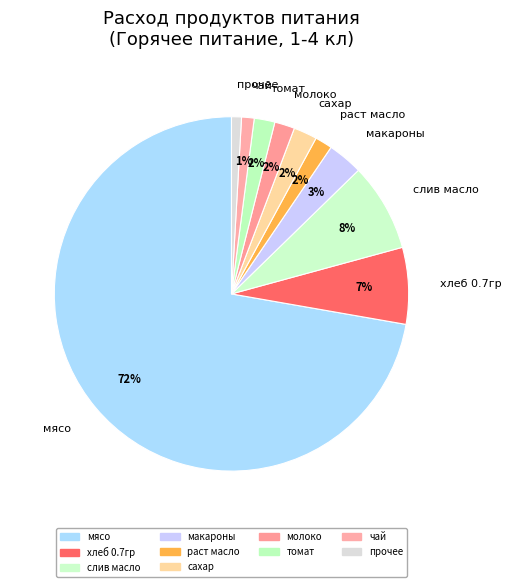

Does any single category account for the majority?

Yes